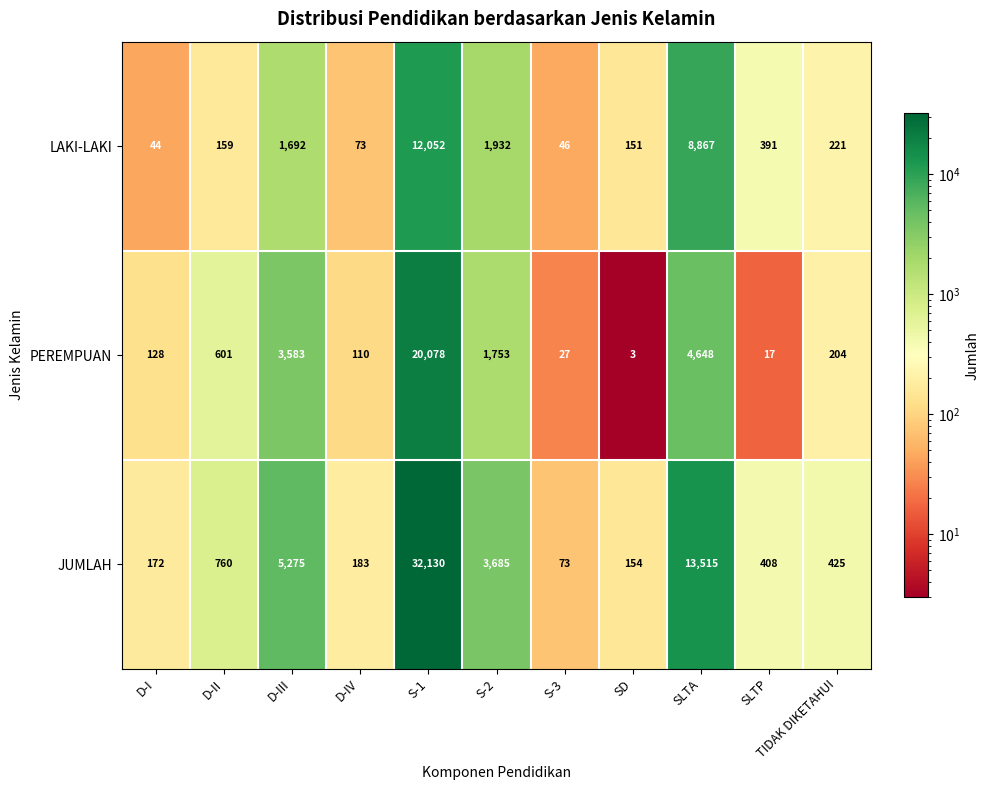

The value of JUMLAH at D-I is 172. True or false?

True